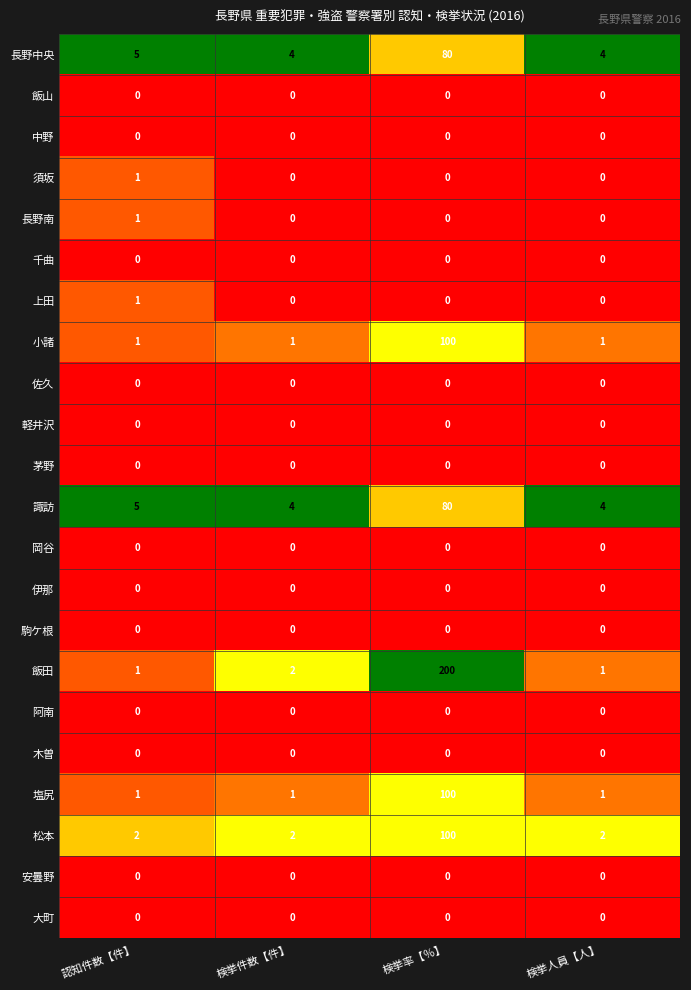

How many 須坂 values are between 0 and 1?

4